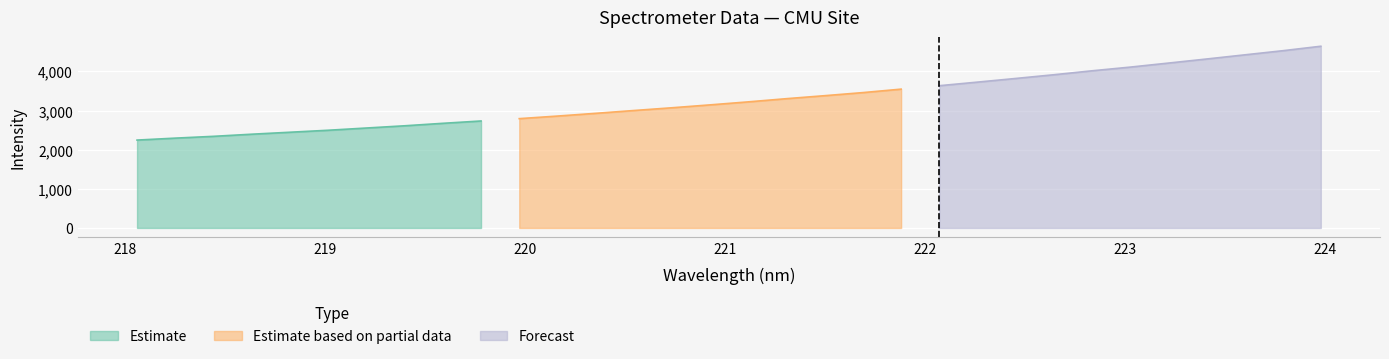

What is the change in value from 218.442 to 218.8244?

+104.6